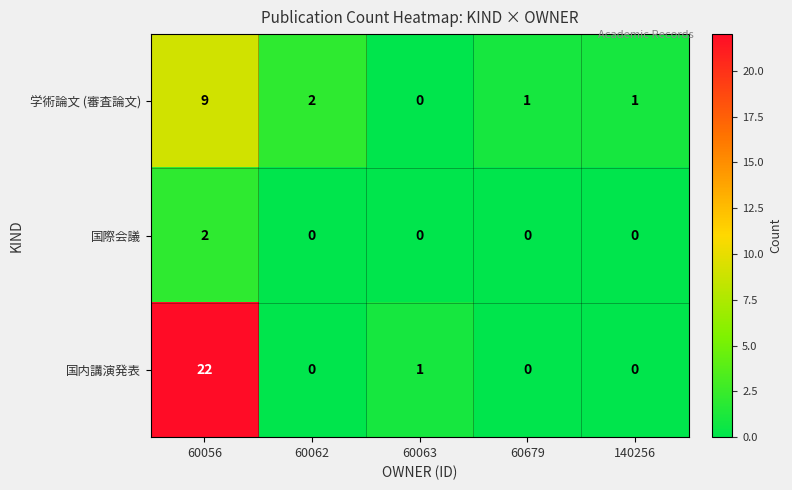

Which series has the widest spread of values?

国内講演発表